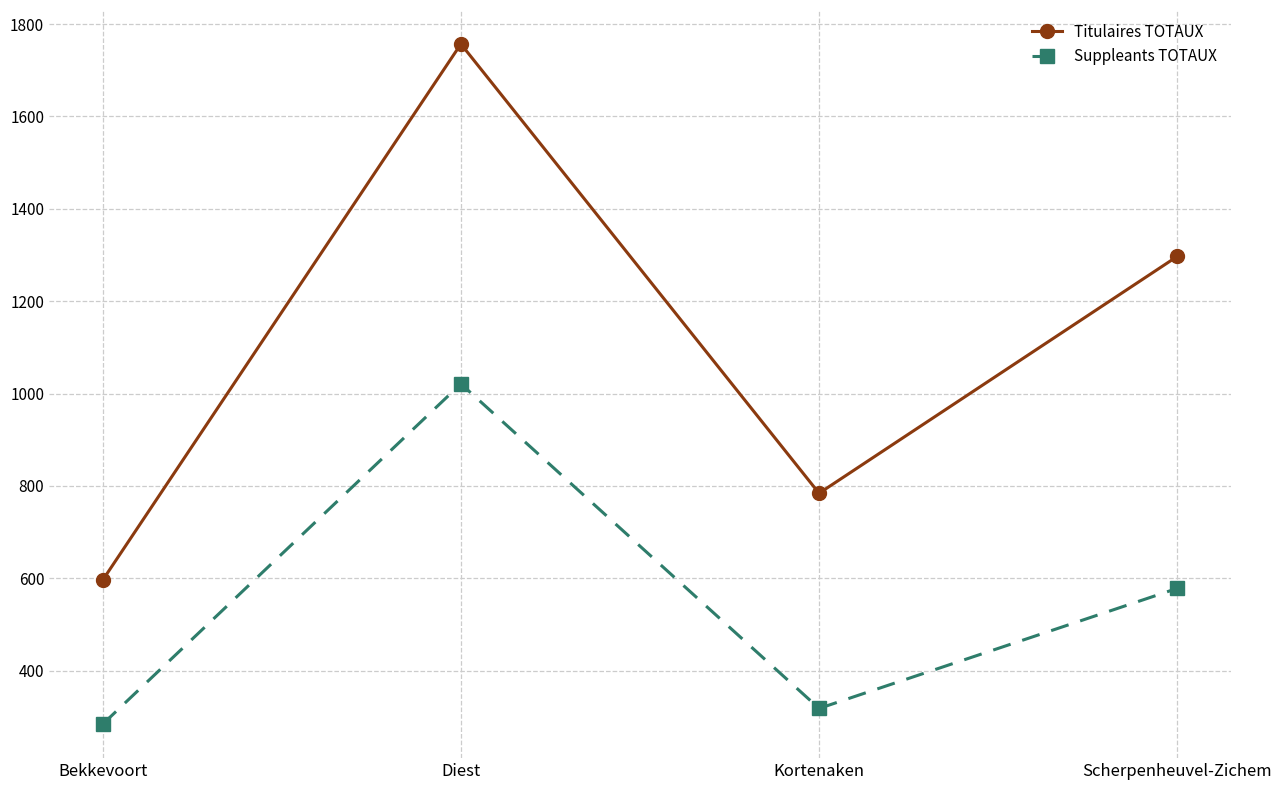

Between Kortenaken and Scherpenheuvel-Zichem, which series saw the biggest shift?

Titulaires TOTAUX